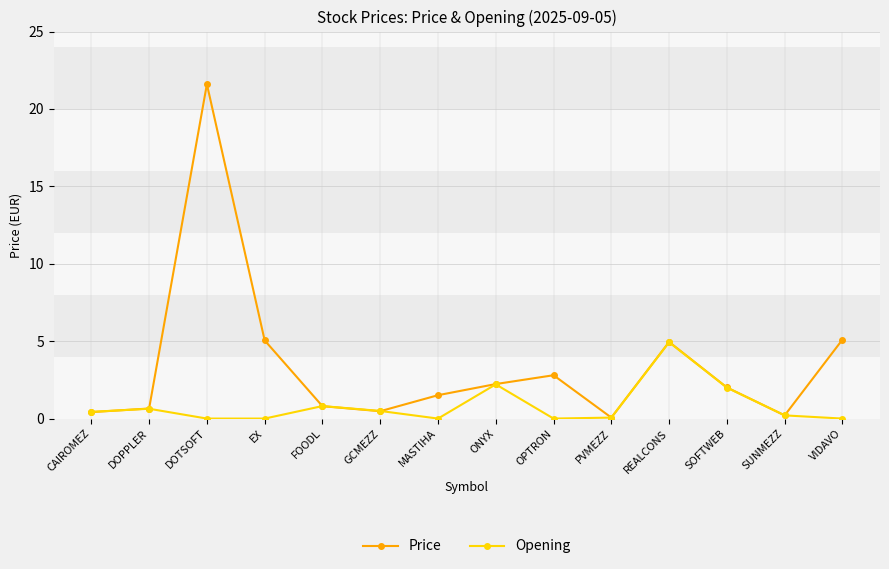

What is the highest value of the Opening series?

4.9